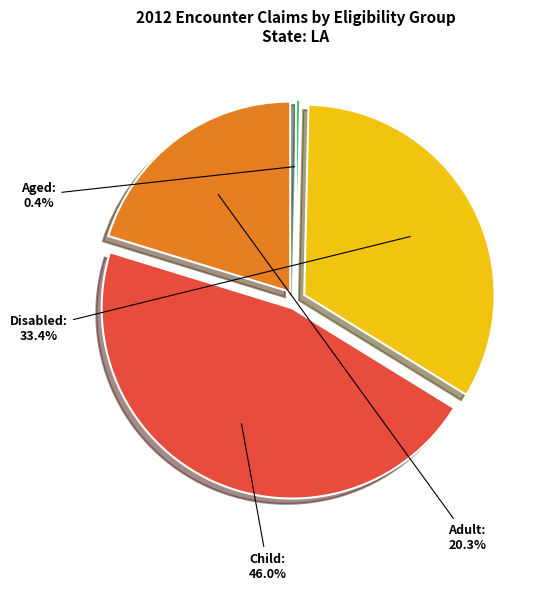

Does any single category account for the majority?

No